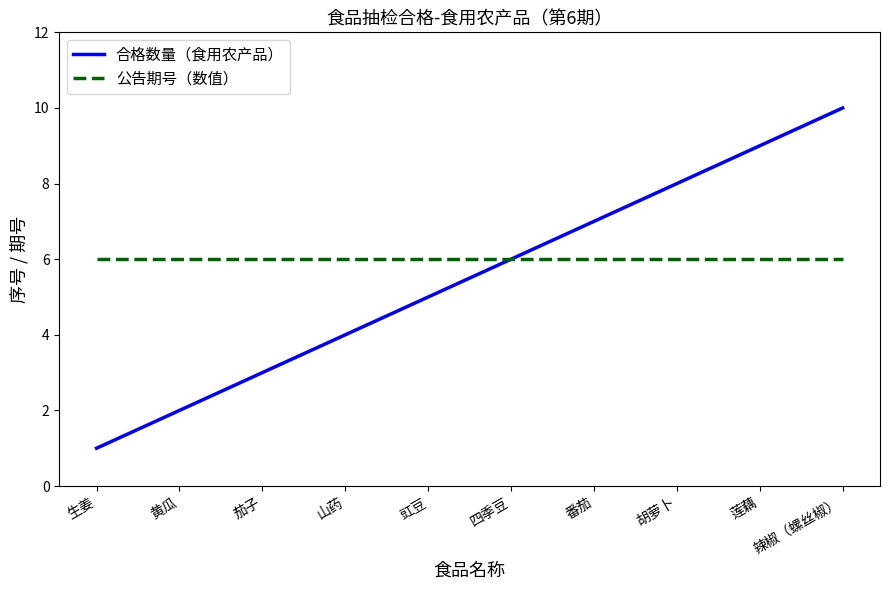

Between 豇豆 and 莲藕, which series saw the biggest shift?

合格数量（食用农产品）